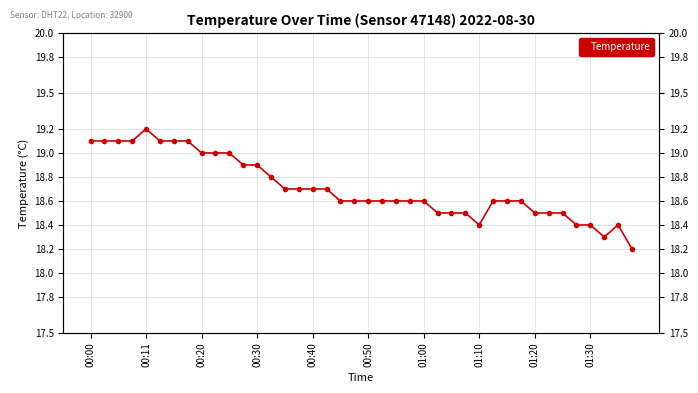

True or false: the data shows 5.2 at 18.

False